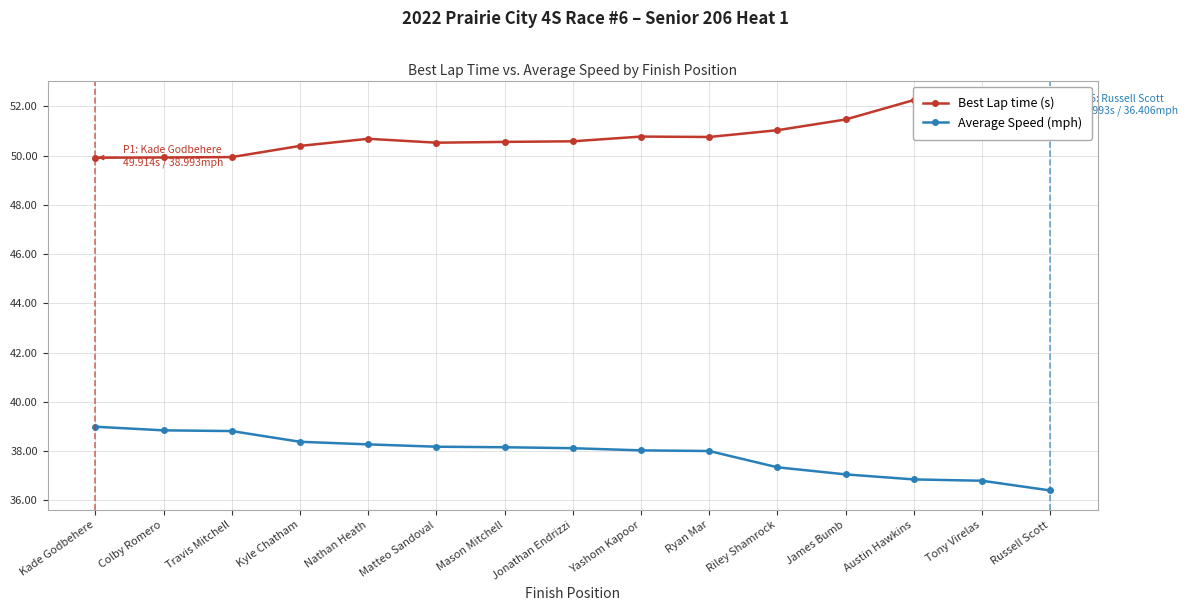

At which label does Average Speed (mph) reach its peak?

Kade Godbehere